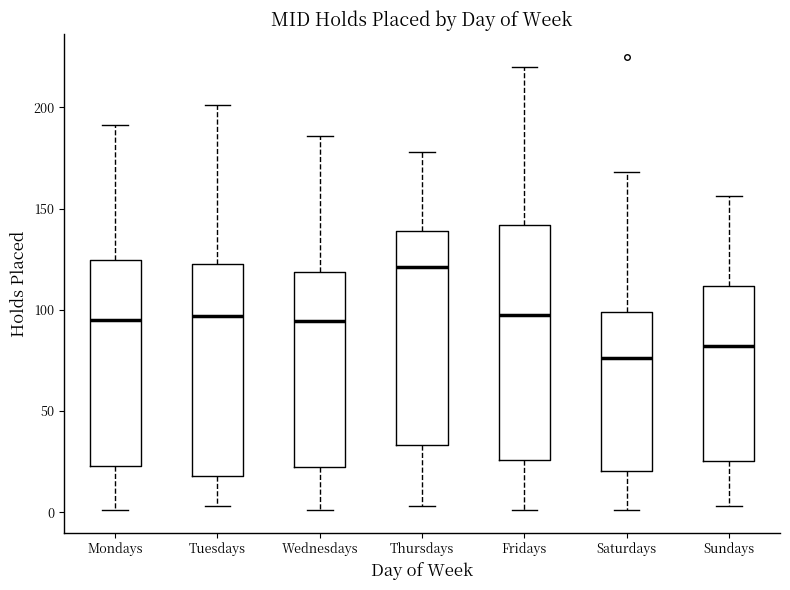

Reading left to right, transcribe this box plot: for each box, give where its median line is, the range the box spans, and where its two whiskers end, as read against the y-axis. The values are not printed on the chart, so give them approximately, as read against the axis.

Mondays: median 95, box 25 to 125, whiskers 0 to 190
Tuesdays: median 95, box 20 to 125, whiskers 5 to 200
Wednesdays: median 95, box 25 to 120, whiskers 0 to 185
Thursdays: median 120, box 35 to 140, whiskers 5 to 180
Fridays: median 100, box 25 to 140, whiskers 0 to 220
Saturdays: median 75, box 20 to 100, whiskers 0 to 170
Sundays: median 80, box 25 to 110, whiskers 5 to 155